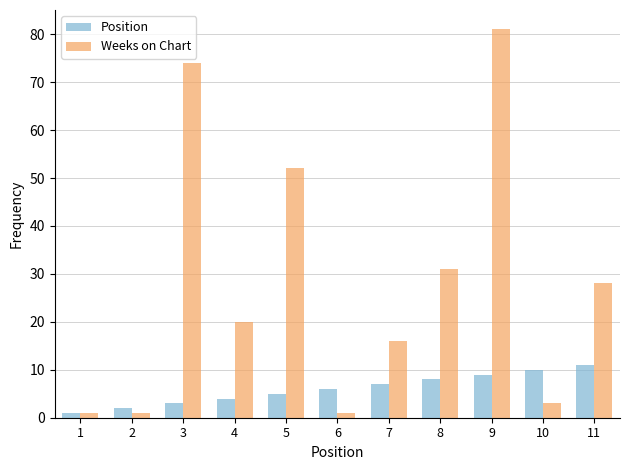

What are all the series names shown in the legend?

Position, Weeks on Chart